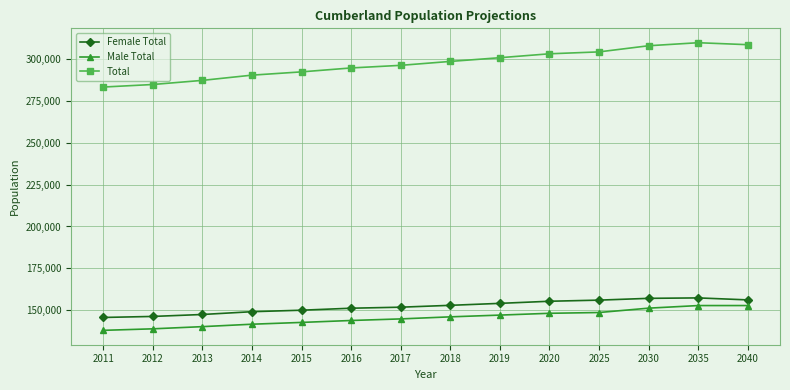

What is the smallest value displayed?

137854.6